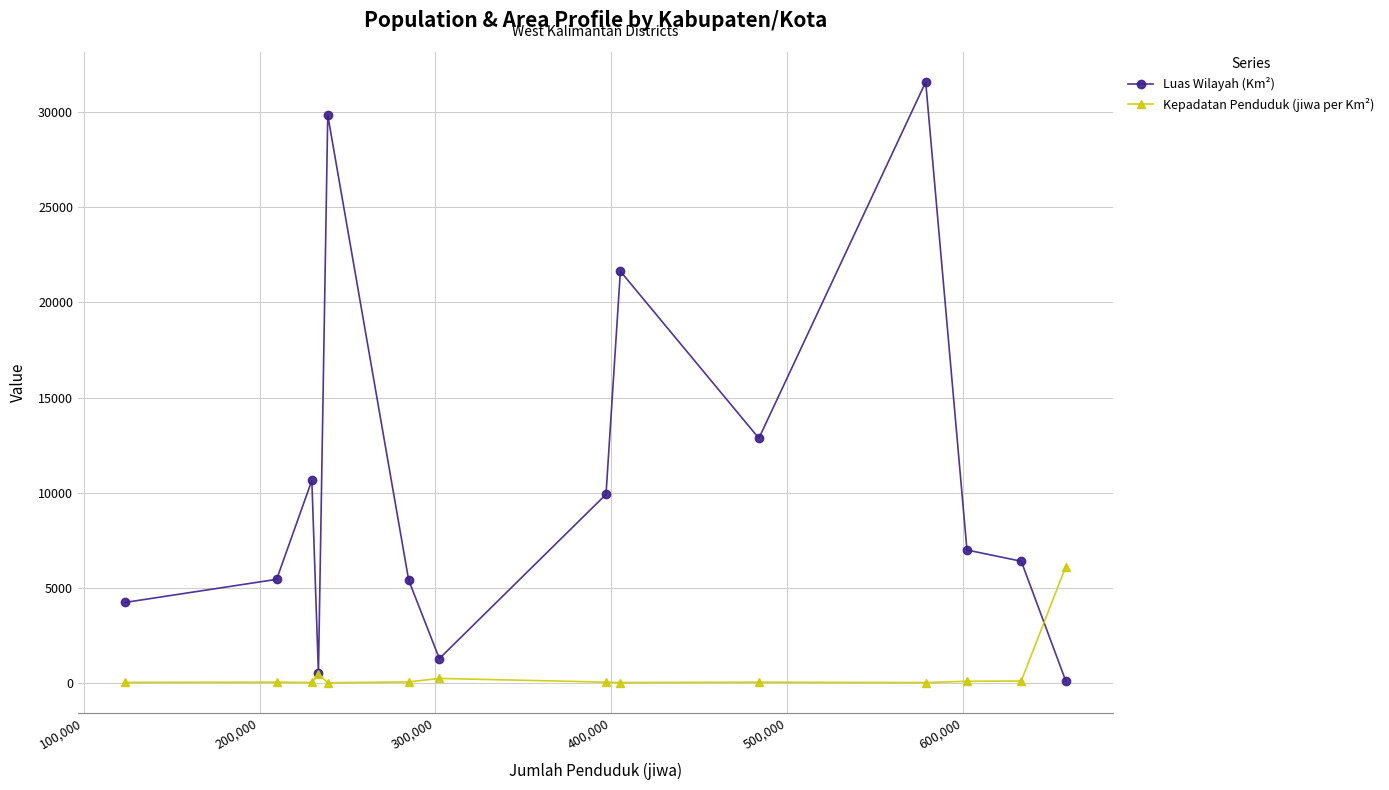

How many lines are shown in the chart?

2